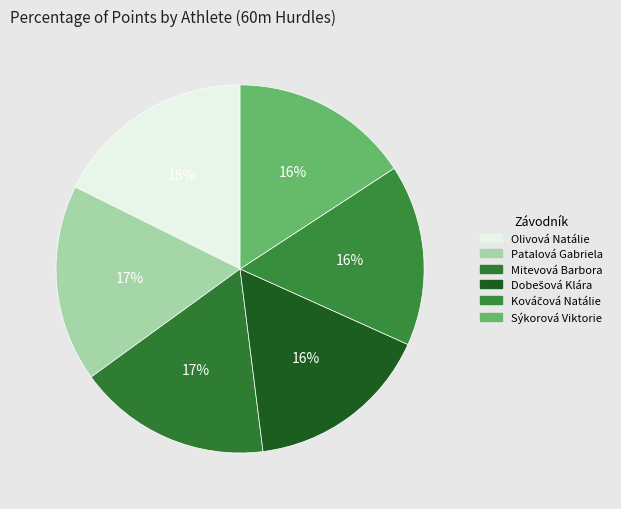

How many segments does this pie chart have?

6